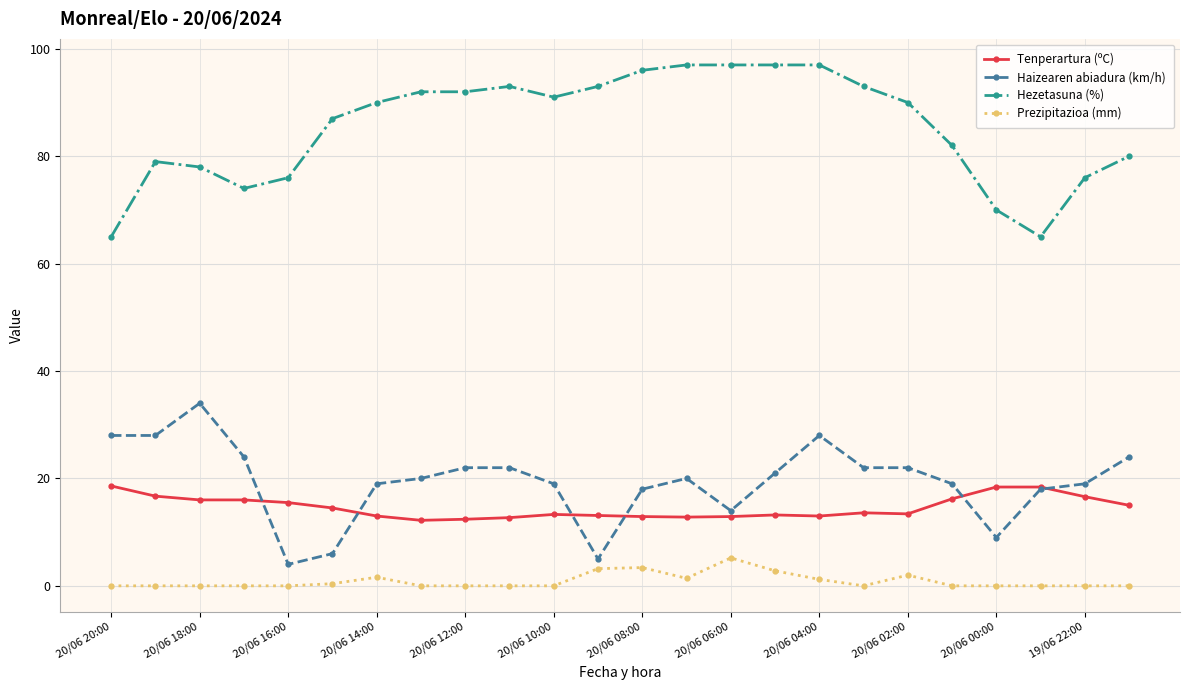

What is the lowest value of the Hezetasuna (%) series?

65.0